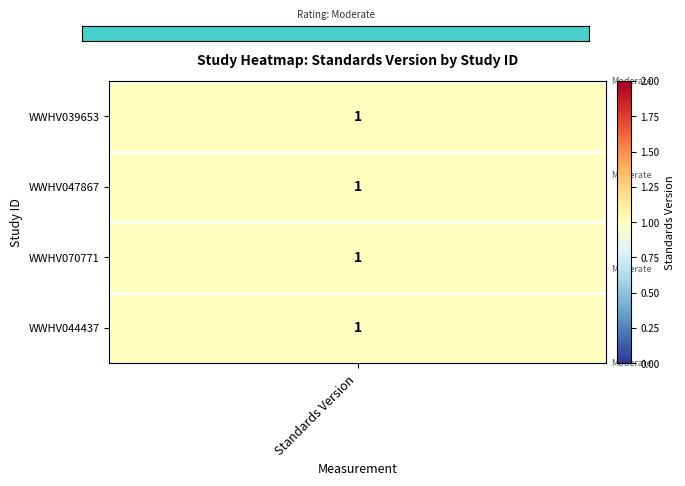

The chart shows a value of 3 at 2. True or false?

False